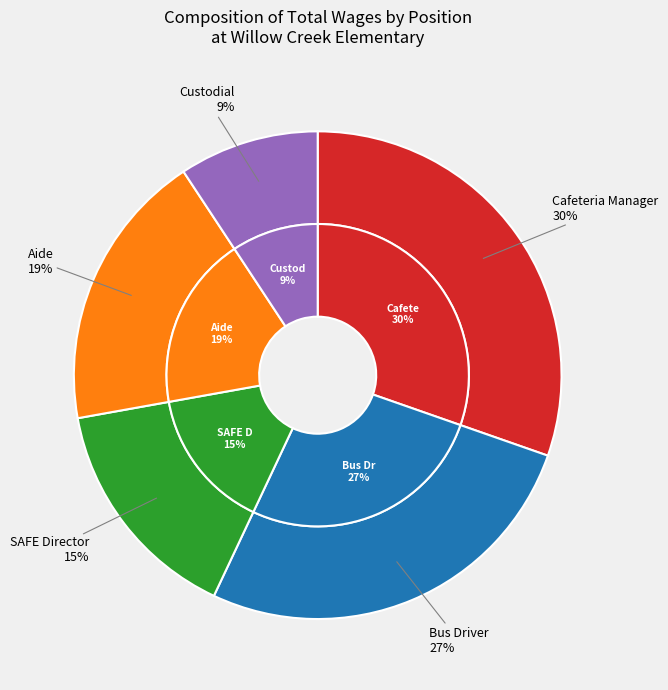

Which category has the biggest portion of the pie?

Cafeteria Manager